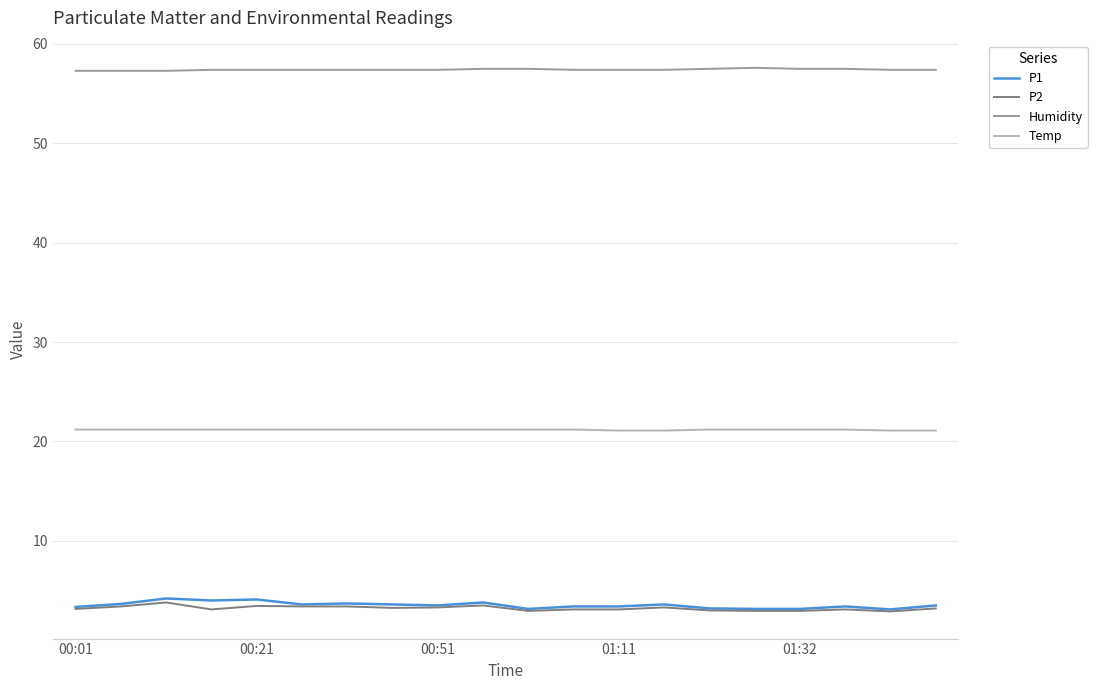

Which series has the widest spread of values?

P1